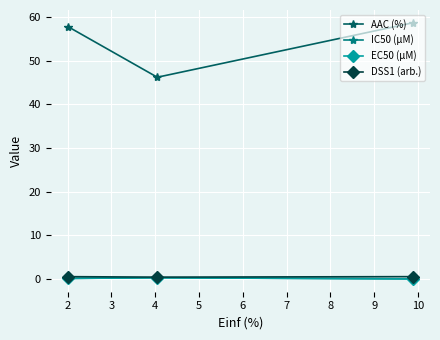

Which series has the largest total across all categories?

AAC (%)